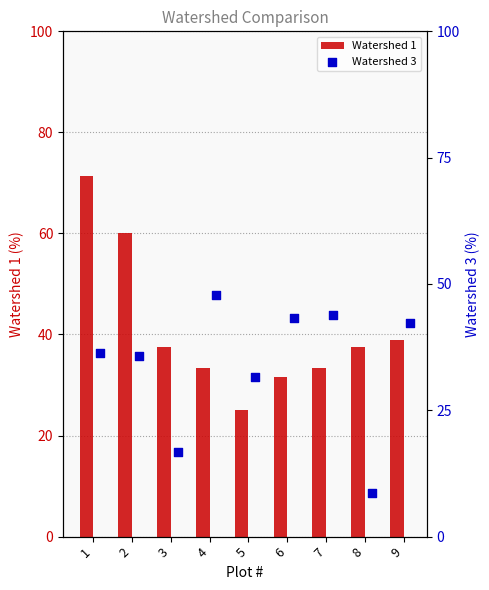

At how many categories does at least one series exceed 25?

9